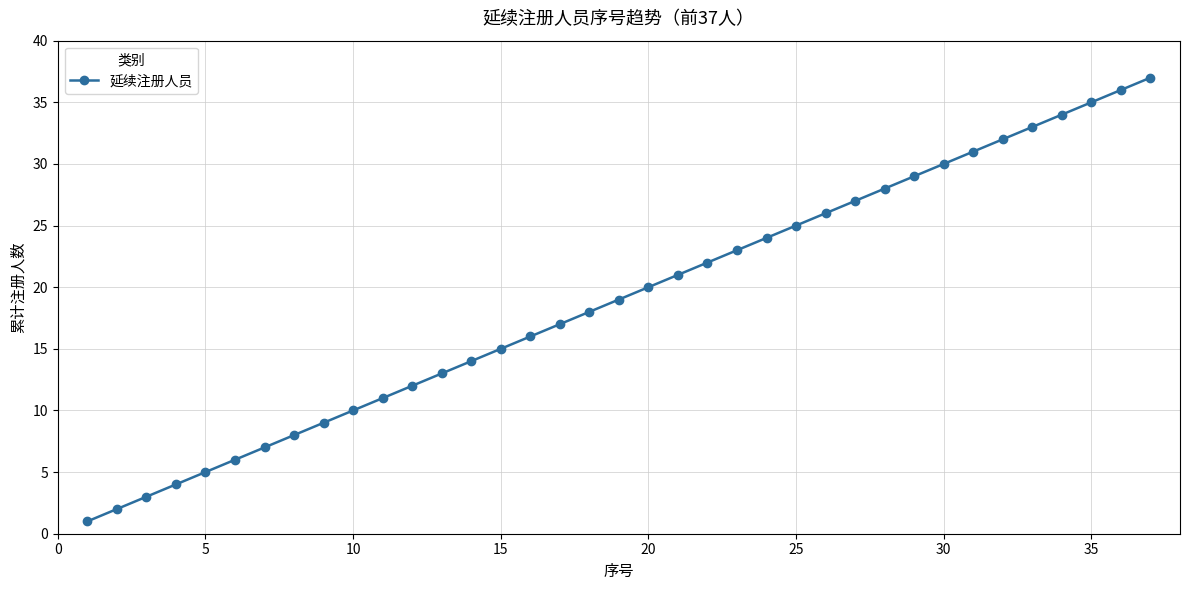

What is the sum of all values?

703